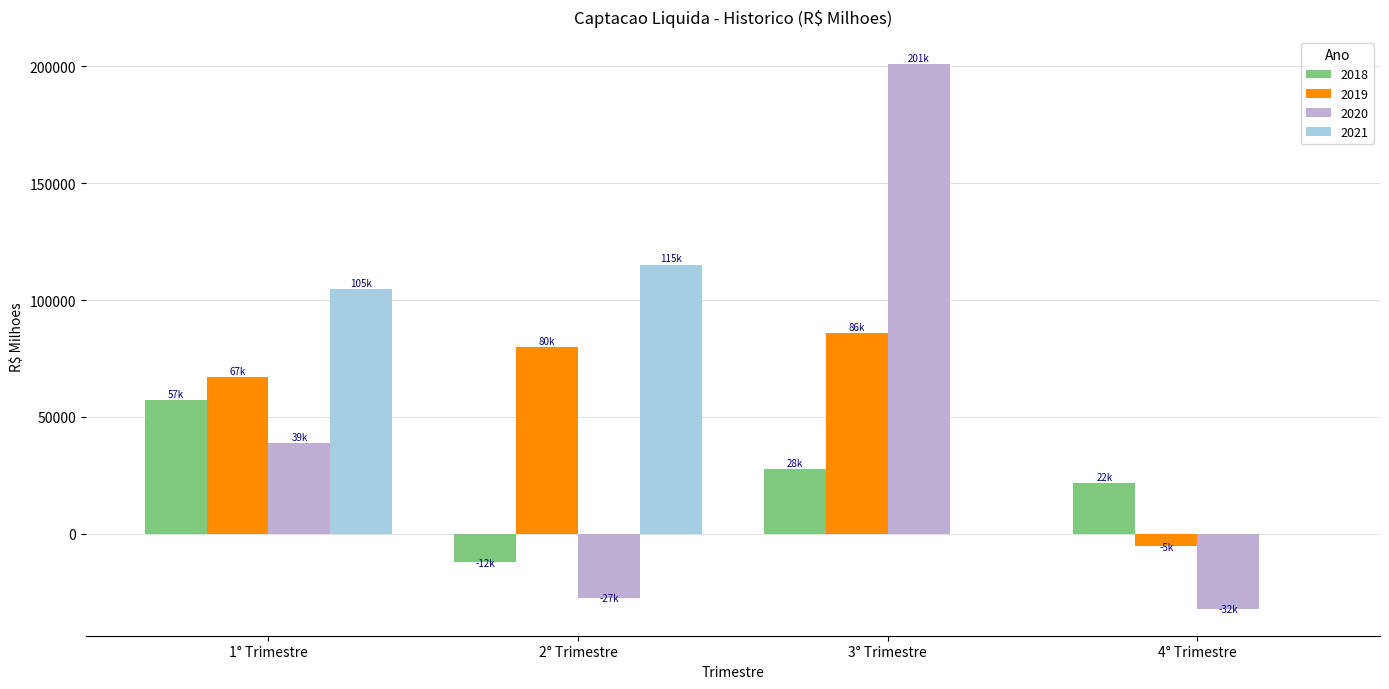

What is the maximum value for 2019?

85852.6